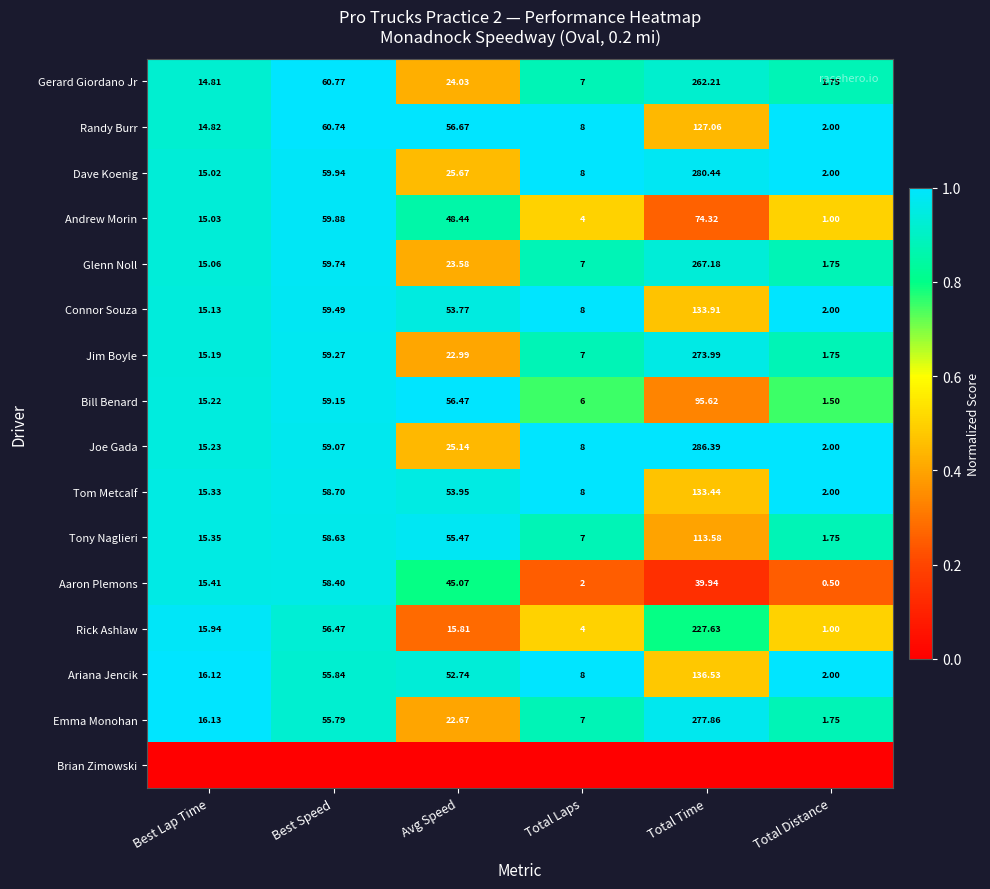

Which category has the lowest value in the Andrew Morin series?

Total Distance